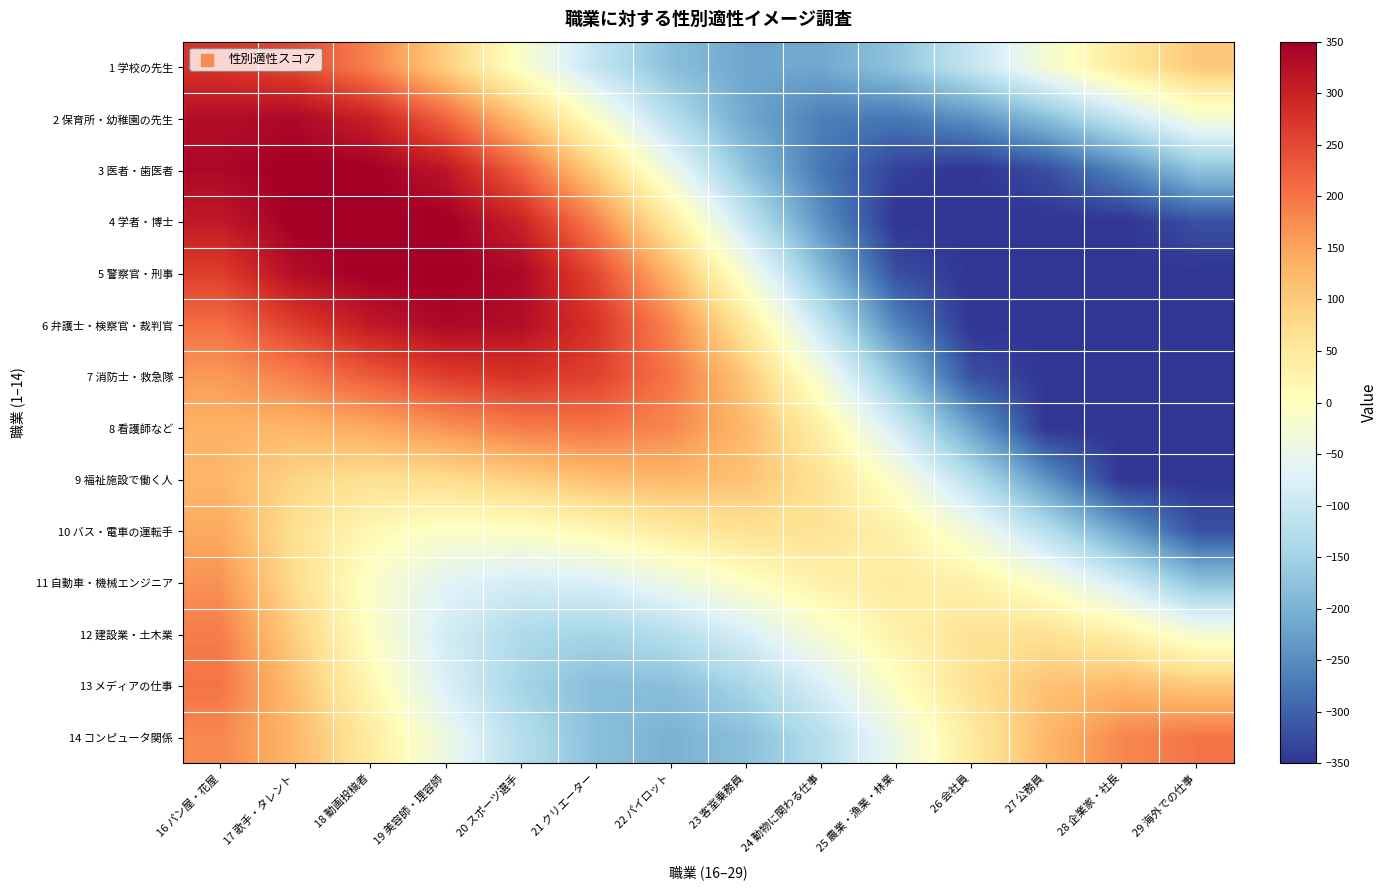

Reading left to right, what are all the values shown in this chart?

1 学校の先生: 16 パン屋・花屋=275.9	17 歌手・タレント=250.4	18 動画投稿者=185.6	19 美容師・理容師=93.1	20 スポーツ選手=-10.7	21 クリエーター=-107.4	22 パイロット=-180.2	23 客室乗務員=-217.3	24 動物に関わる仕事=-214.0	25 農業・漁業・林業=-173.3	26 会社員=-105.4	27 公務員=-25.7	28 企業家・社長=48.8	29 海外での仕事=102.3
2 保育所・幼稚園の先生: 16 パン屋・花屋=328.2	17 歌手・タレント=336.8	18 動画投稿者=298.9	19 美容師・理容師=219.4	20 スポーツ選手=110.4	21 クリエーター=-10.7	22 パイロット=-124.7	23 客室乗務員=-214.0	24 動物に関わる仕事=-265.9	25 農業・漁業・林業=-274.9	26 会社員=-243.4	27 公務員=-181.3	28 企業家・社長=-103.5	29 海外での仕事=-27.2
3 医者・歯医者: 16 パン屋・花屋=337.4	17 歌手・タレント=350.0	18 動画投稿者=350.0	19 美容師・理容師=316.3	20 スポーツ選手=219.4	21 クリエーター=93.1	22 パイロット=-44.5	23 客室乗務員=-173.3	24 動物に関わる仕事=-274.9	25 農業・漁業・林業=-336.1	26 会社員=-350.0	27 公務員=-321.3	28 企業家・社長=-257.3	29 海外での仕事=-173.7
4 学者・博士: 16 パン屋・花屋=311.3	17 歌手・タレント=350.0	18 動画投稿者=350.0	19 美容師・理容師=350.0	20 スポーツ選手=298.9	21 クリエーター=185.6	22 パイロット=44.5	23 客室乗務員=-105.4	24 動物に関わる仕事=-243.4	25 農業・漁業・林業=-350.0	26 会社員=-350.0	27 公務員=-350.0	28 企業家・社長=-350.0	29 海外での仕事=-318.1
5 警察官・刑事: 16 パン屋・花屋=262.9	17 歌手・タレント=328.6	18 動画投稿者=350.0	19 美容師・理容師=350.0	20 スポーツ選手=336.8	21 クリエーター=250.4	22 パイロット=124.7	23 客室乗務員=-25.7	24 動物に関わる仕事=-181.3	25 農業・漁業・林業=-321.3	26 会社員=-350.0	27 公務員=-350.0	28 企業家・社長=-350.0	29 海外での仕事=-350.0
6 弁護士・検察官・裁判官: 16 パン屋・花屋=208.0	17 歌手・タレント=262.9	18 動画投稿者=311.3	19 美容師・理容師=337.4	20 スポーツ選手=328.2	21 クリエーター=275.9	22 パイロット=180.2	23 客室乗務員=48.8	24 動物に関わる仕事=-103.5	25 農業・漁業・林業=-257.3	26 会社員=-350.0	27 公務員=-350.0	28 企業家・社長=-350.0	29 海外での仕事=-350.0
7 消防士・救急隊: 16 パン屋・花屋=161.0	17 歌手・タレント=190.6	18 動画投稿者=229.1	19 美容師・理容師=262.7	20 スポーツ選手=276.6	21 クリエーター=258.1	22 パイロット=200.0	23 客室乗務員=102.3	24 動物に関わる仕事=-27.2	25 農業・漁業・林業=-173.7	26 会社員=-318.1	27 公務員=-350.0	28 企業家・社長=-350.0	29 海外での仕事=-350.0
8 看護師など: 16 パン屋・花屋=132.7	17 歌手・タレント=127.2	18 動画投稿者=142.1	19 美容師・理容師=168.2	20 スポーツ選手=192.6	21 クリエーター=200.6	22 パイロット=180.2	23 客室乗務員=124.1	24 動物に関わる仕事=32.1	25 農業・漁業・林業=-88.1	26 会社員=-222.3	27 公務員=-350.0	28 企業家・社長=-350.0	29 海外での仕事=-350.0
9 福祉施設で働く人: 16 パン屋・花屋=127.2	17 歌手・タレント=84.1	18 動画投稿者=66.3	19 美容師・理容師=71.9	20 スポーツ選手=92.3	21 クリエーター=114.7	22 パイロット=124.7	23 客室乗務員=110.0	24 動物に関わる仕事=63.2	25 農業・漁業・林業=-16.4	26 会社員=-121.8	27 公務員=-239.6	28 企業家・社長=-350.0	29 海外での仕事=-350.0
10 バス・電車の運転手: 16 パン屋・花屋=142.1	17 歌手・タレント=66.3	18 動画投稿者=13.9	19 美容師・理容師=-9.6	20 スポーツ選手=-6.0	21 クリエーター=16.4	22 パイロット=44.5	23 客室乗務員=63.8	24 動物に関わる仕事=61.5	25 農業・漁業・林業=29.4	26 会社員=-33.7	27 公務員=-121.8	28 企業家・社長=-222.3	29 海外での仕事=-318.1
11 自動車・機械エンジニア: 16 パン屋・花屋=168.2	17 歌手・タレント=71.9	18 動画投稿者=-9.6	19 美容師・理容師=-63.9	20 スポーツ選手=-85.5	21 クリエーター=-76.1	22 パイロット=-44.5	23 客室乗務員=-4.1	24 動物に関わる仕事=30.0	25 農業・漁業・林業=44.1	26 会社員=29.4	27 公務員=-16.4	28 企業家・社長=-88.1	29 海外での仕事=-173.7
12 建設業・土木業: 16 パン屋・花屋=192.6	17 歌手・タレント=92.3	18 動画投稿者=-6.0	19 美容師・理容師=-85.5	20 スポーツ選手=-134.1	21 クリエーター=-146.4	22 パイロット=-124.7	23 客室乗務員=-78.3	24 動物に関わる仕事=-21.4	25 農業・漁業・林業=30.0	26 会社員=61.5	27 公務員=63.2	28 企業家・社長=32.1	29 海外での仕事=-27.2
13 メディアの仕事: 16 パン屋・花屋=200.6	17 歌手・タレント=114.7	18 動画投稿者=16.4	19 美容師・理容師=-76.1	20 スポーツ選手=-146.4	21 クリエーター=-182.7	22 パイロット=-180.2	23 客室乗務員=-142.0	24 動物に関わる仕事=-78.3	25 農業・漁業・林業=-4.1	26 会社員=63.8	27 公務員=110.0	28 企業家・社長=124.1	29 海外での仕事=102.3
14 コンピュータ関係: 16 パン屋・花屋=180.2	17 歌手・タレント=124.7	18 動画投稿者=44.5	19 美容師・理容師=-44.5	20 スポーツ選手=-124.7	21 クリエーター=-180.2	22 パイロット=-200.0	23 客室乗務員=-180.2	24 動物に関わる仕事=-124.7	25 農業・漁業・林業=-44.5	26 会社員=44.5	27 公務員=124.7	28 企業家・社長=180.2	29 海外での仕事=200.0